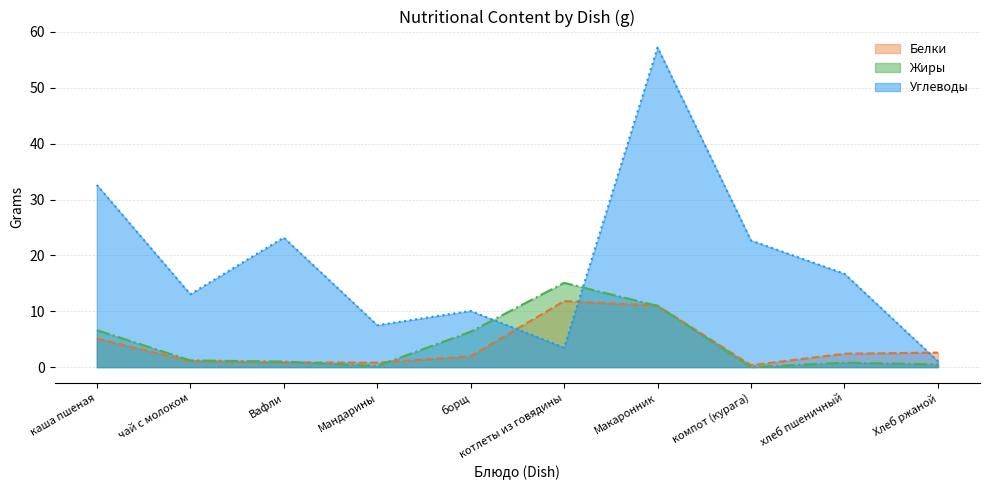

What is the label of the 4th point from the left?

Мандарины